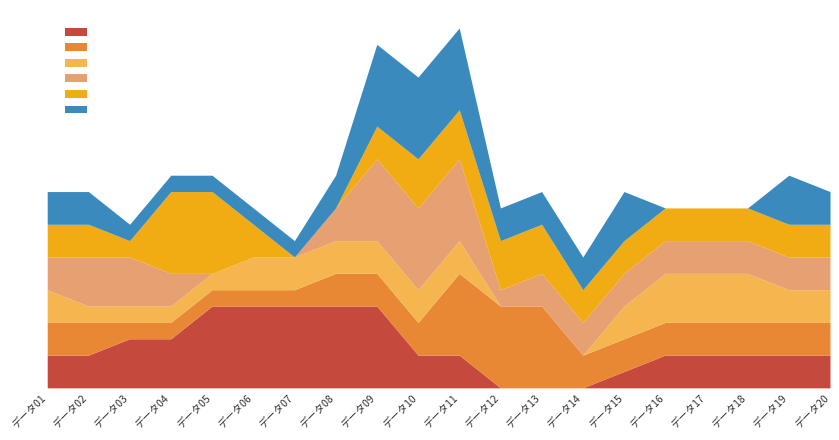

Reading left to right, extract all data points from this chart.

項目04: 10	10	15	15	25	25	25	25	25	10	10	0	0	0	5	10	10	10	10	10
項目05: 10	10	5	5	5	5	5	10	10	10	25	25	25	10	10	10	10	10	10	10
項目09: 10	5	5	5	5	10	10	10	10	10	10	0	0	0	10	15	15	15	10	10
項目11: 10	15	15	10	0	0	0	10	25	25	25	5	10	10	10	10	10	10	10	10
項目12: 10	10	5	25	25	10	0	0	10	15	15	15	15	10	10	10	10	10	10	10
項目13: 10	10	5	5	5	5	5	10	25	25	25	10	10	10	15	0	0	0	15	10